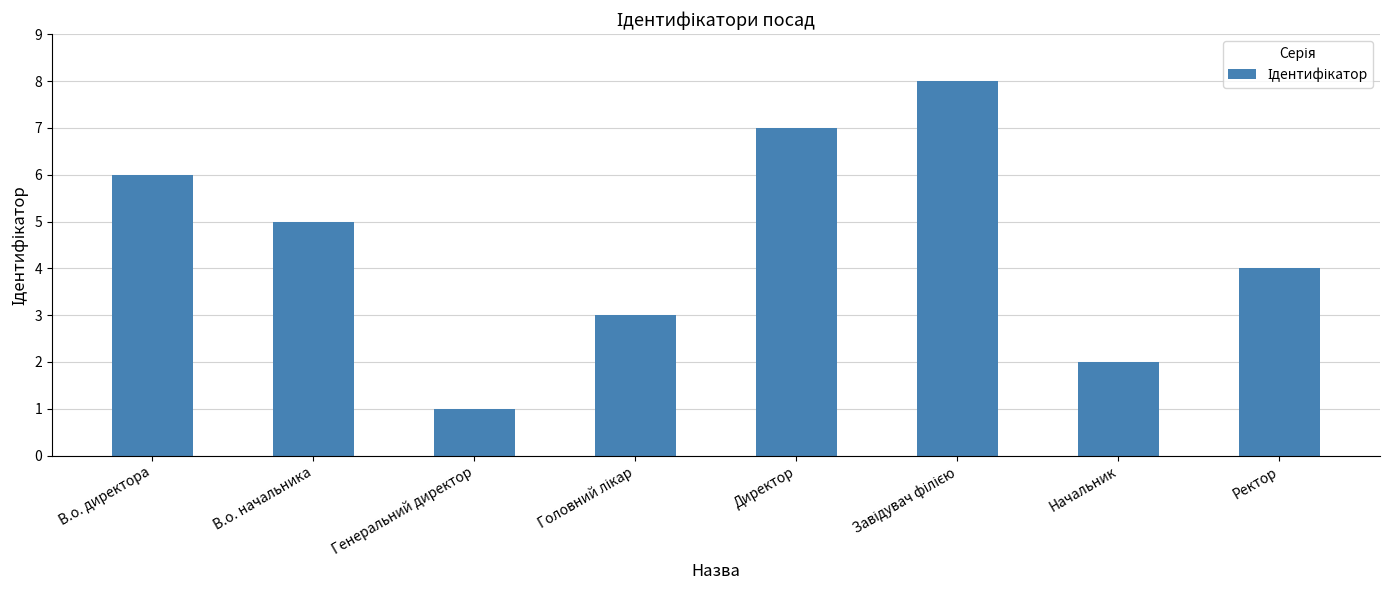

Are the bars grouped side by side (vs. stacked)?

No